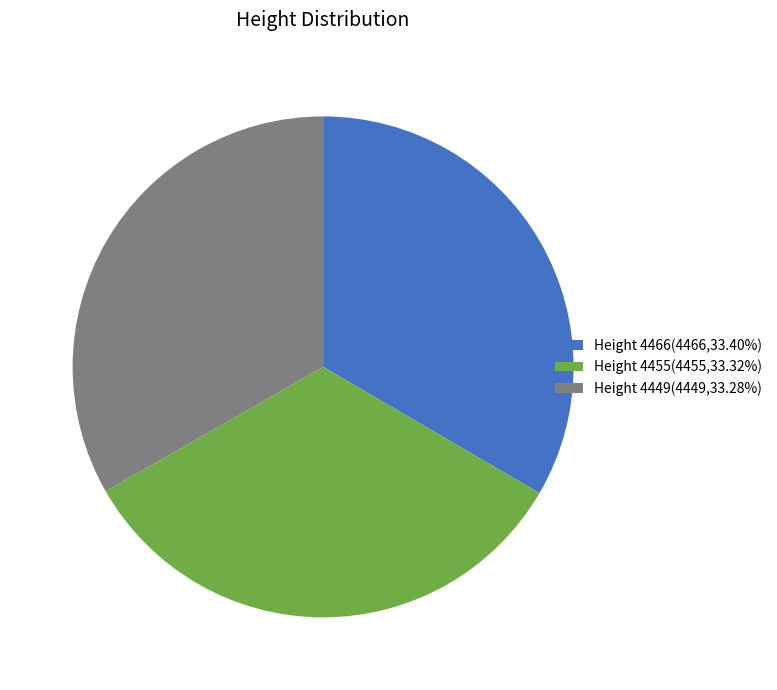

Does Height 4449(4449,33.28%) account for over 50% of the chart?

No